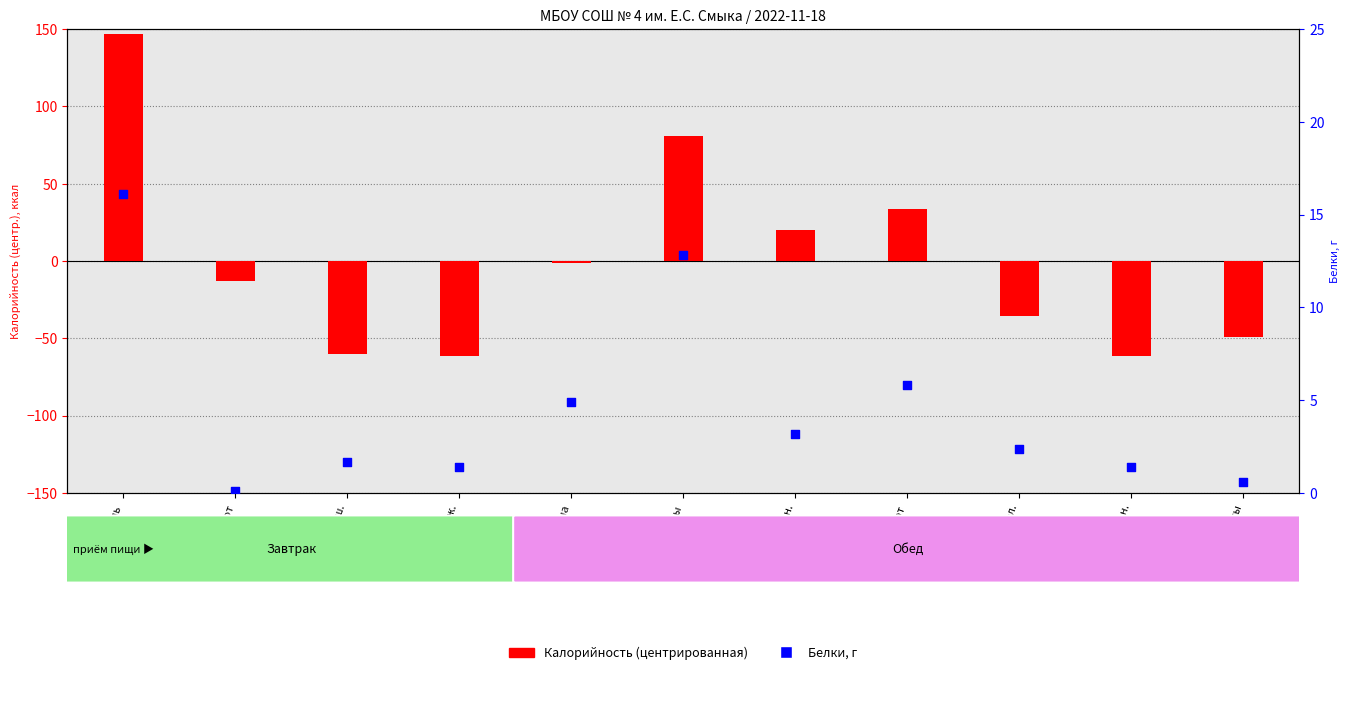

What is the total value across all series at Хлеб бел.?

-33.3